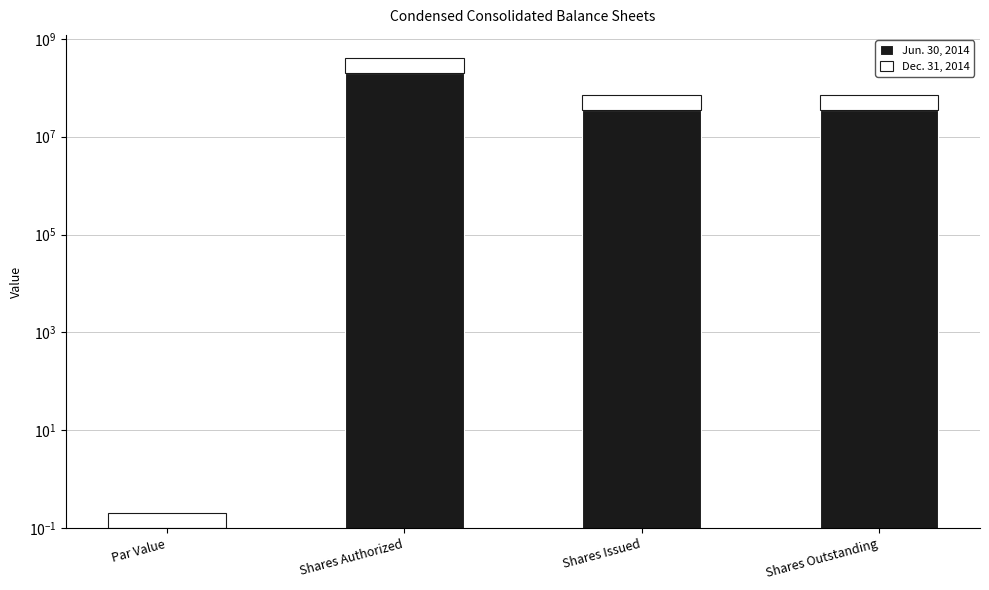

True or false: Dec. 31, 2014 has a value of 200000000.0 at Shares Authorized.

True